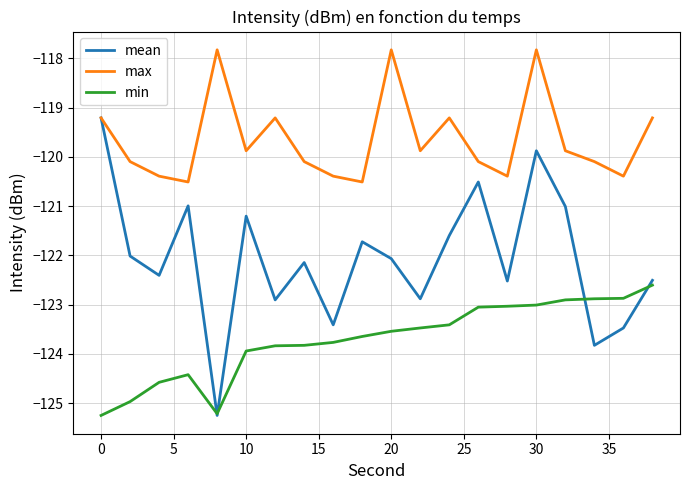

Which series has the largest range (max minus min)?

mean